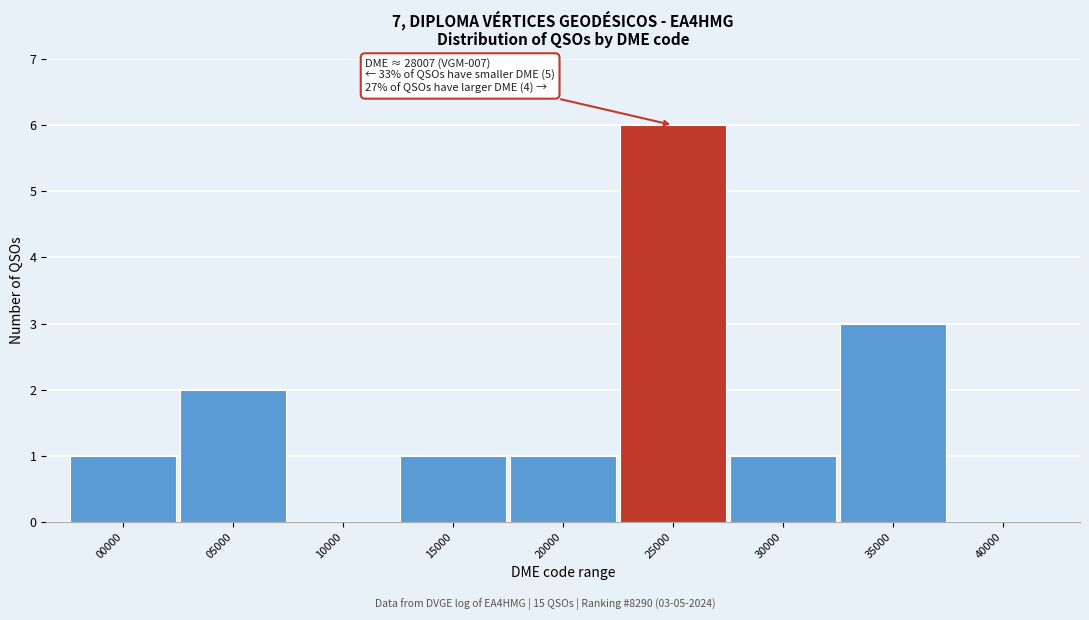

Reading left to right, what are all the values shown in this chart?

00000=1	05000=2	10000=0	15000=1	20000=1	25000=6	30000=1	35000=3	40000=0